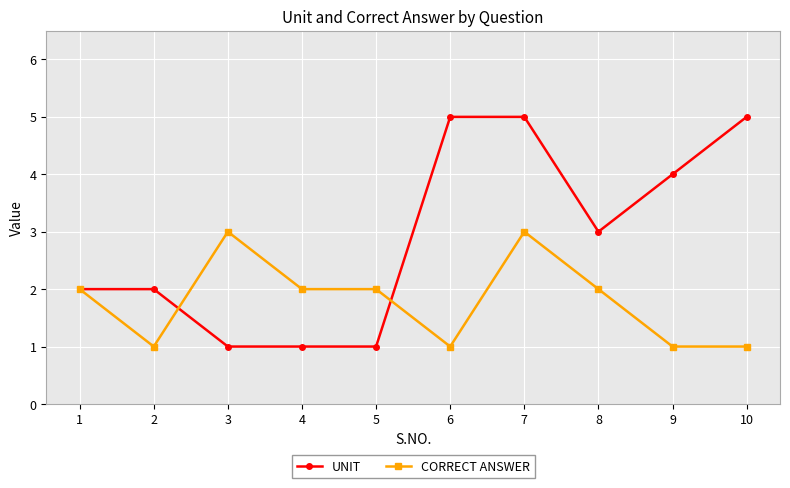

What is the average value of the CORRECT ANSWER series?

2